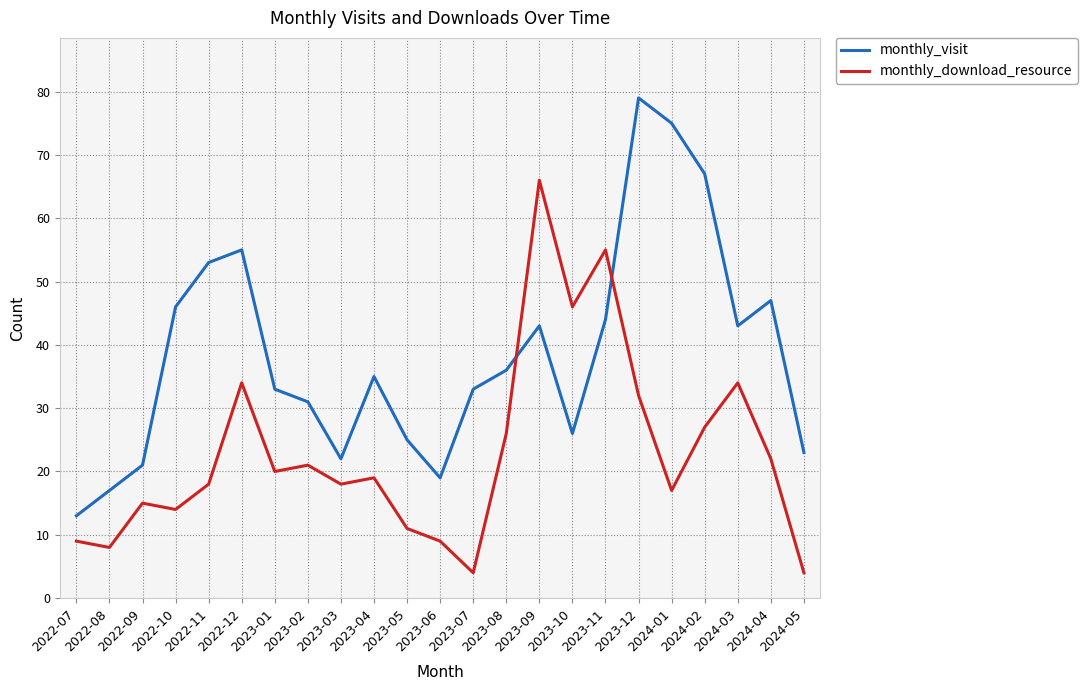

Count the number of data series in this chart.

2